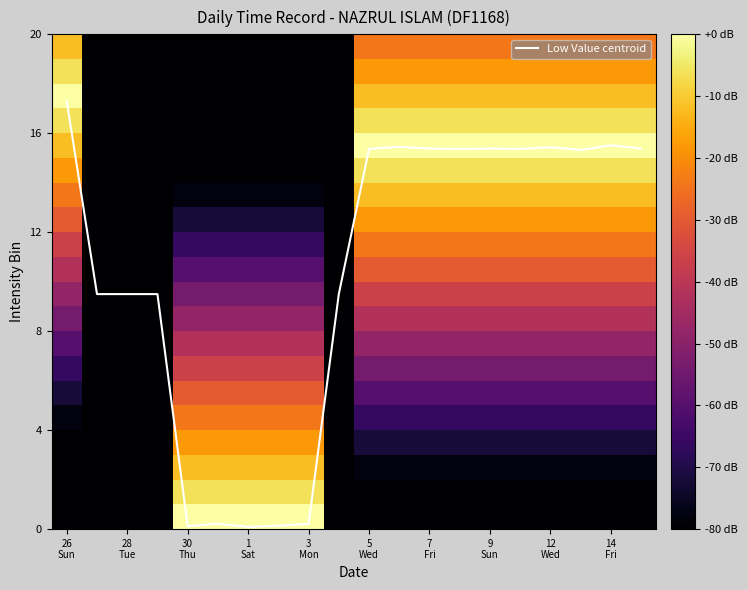

What is the maximum value for Low Value centroid?

17.3